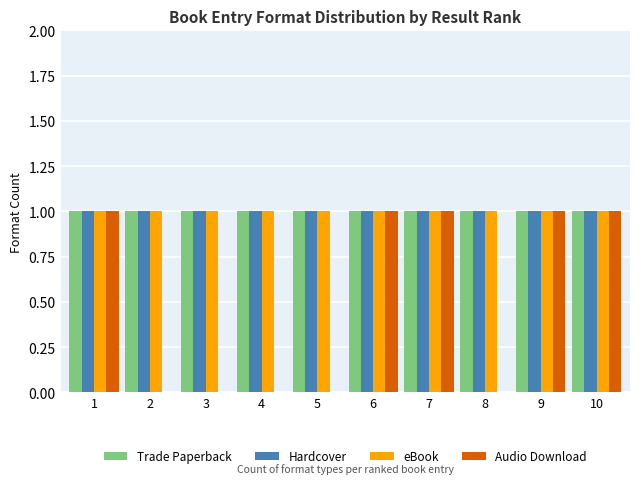

What is the approximate value of Hardcover at 4?

1